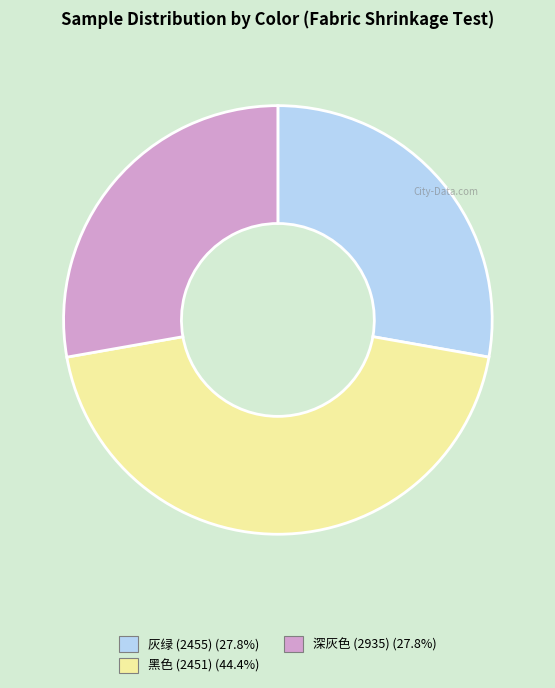

Is there any slice that represents more than half of the pie?

No